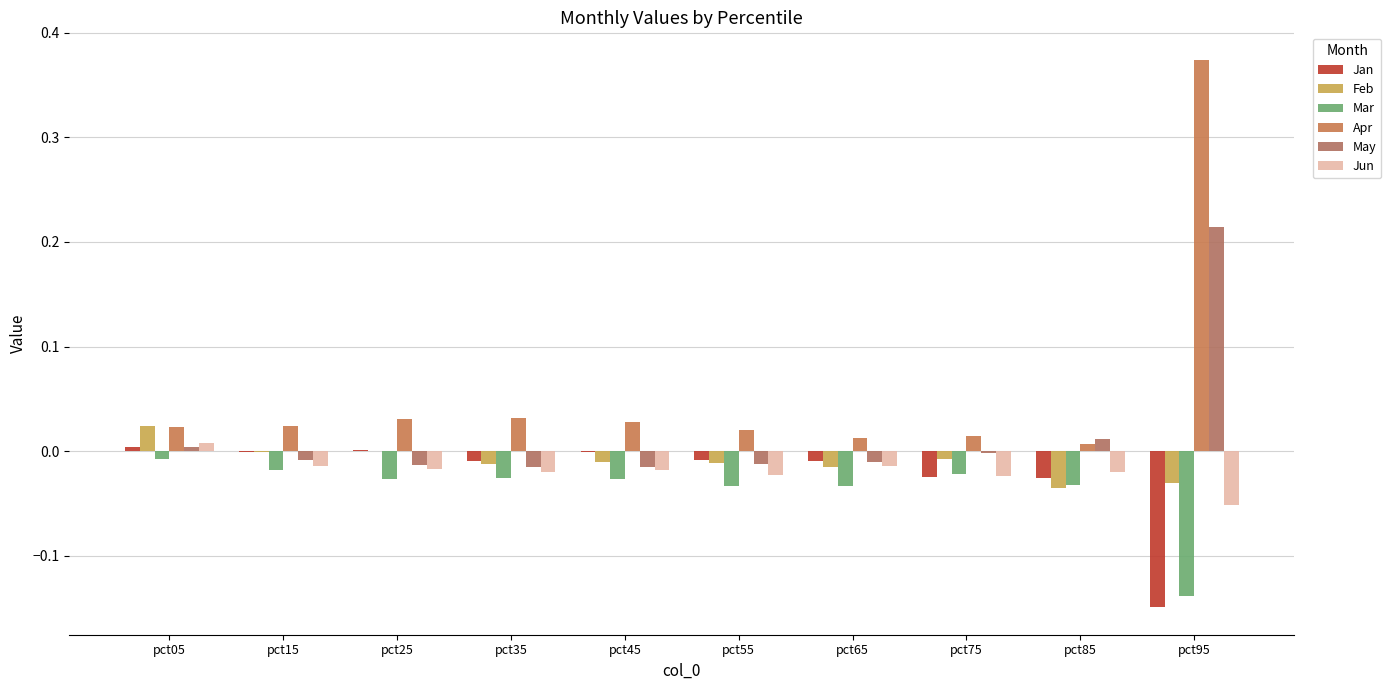

The Apr series shows 0.0 at pct15. True or false?

True